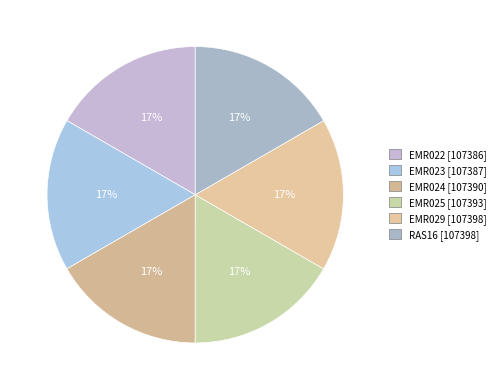

Rank the categories by value from highest to lowest.

EMR029, RAS16, EMR025, EMR024, EMR023, EMR022